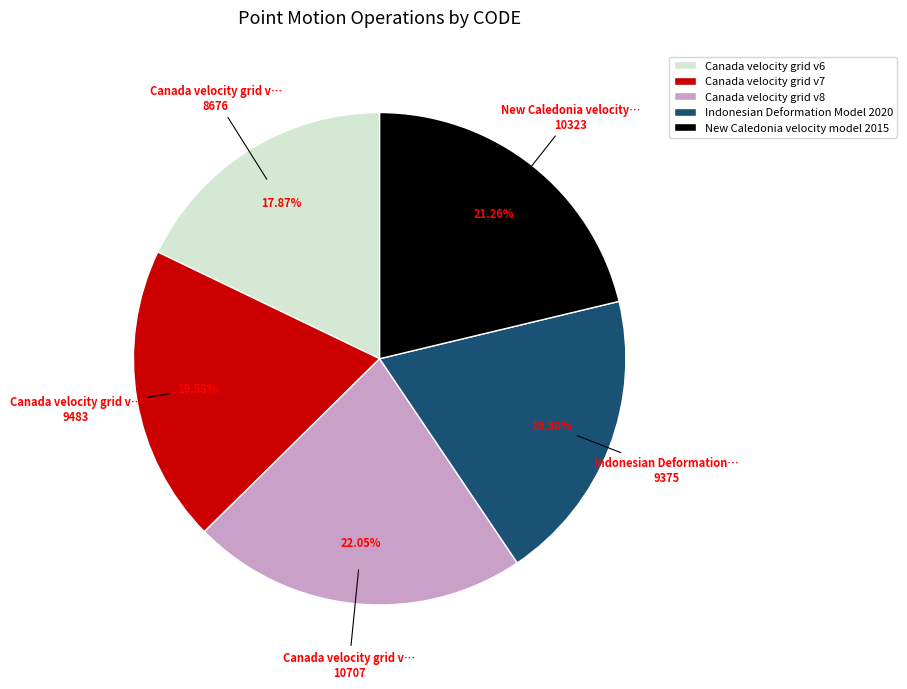

To the nearest percent, what is the average slice percentage?

20%